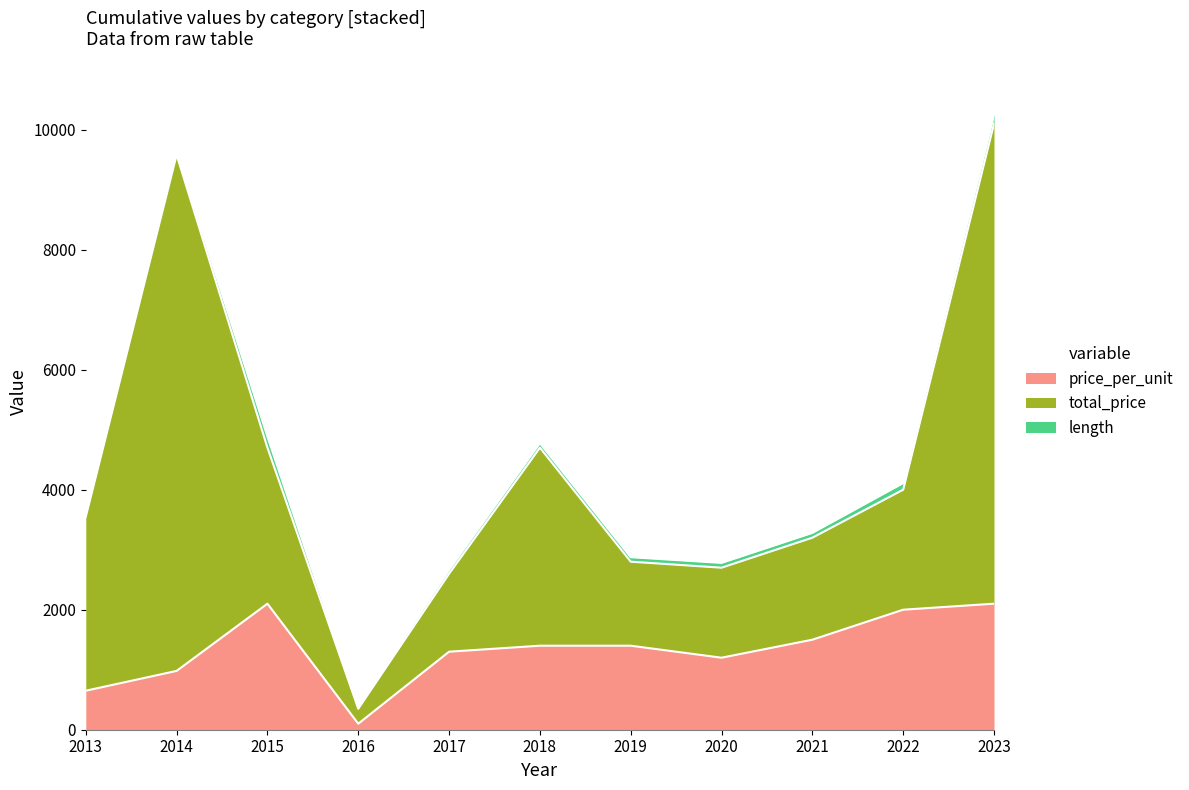

What is the smallest value displayed?

35